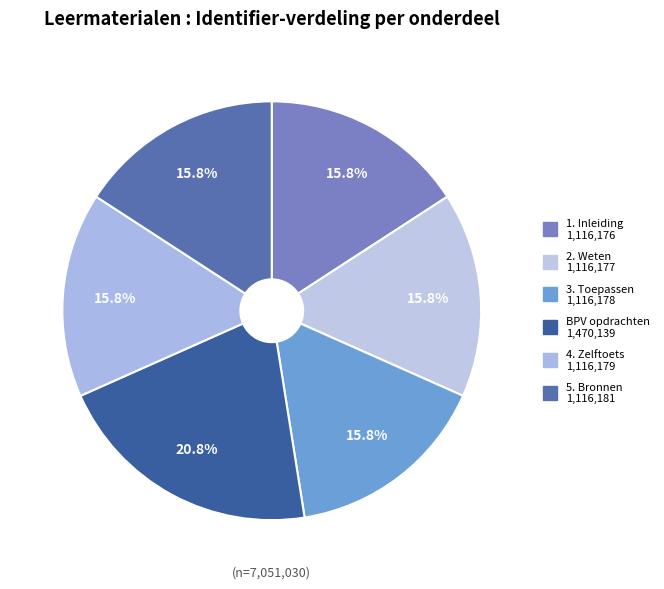

What is the smallest slice in the pie chart?

1. Inleiding